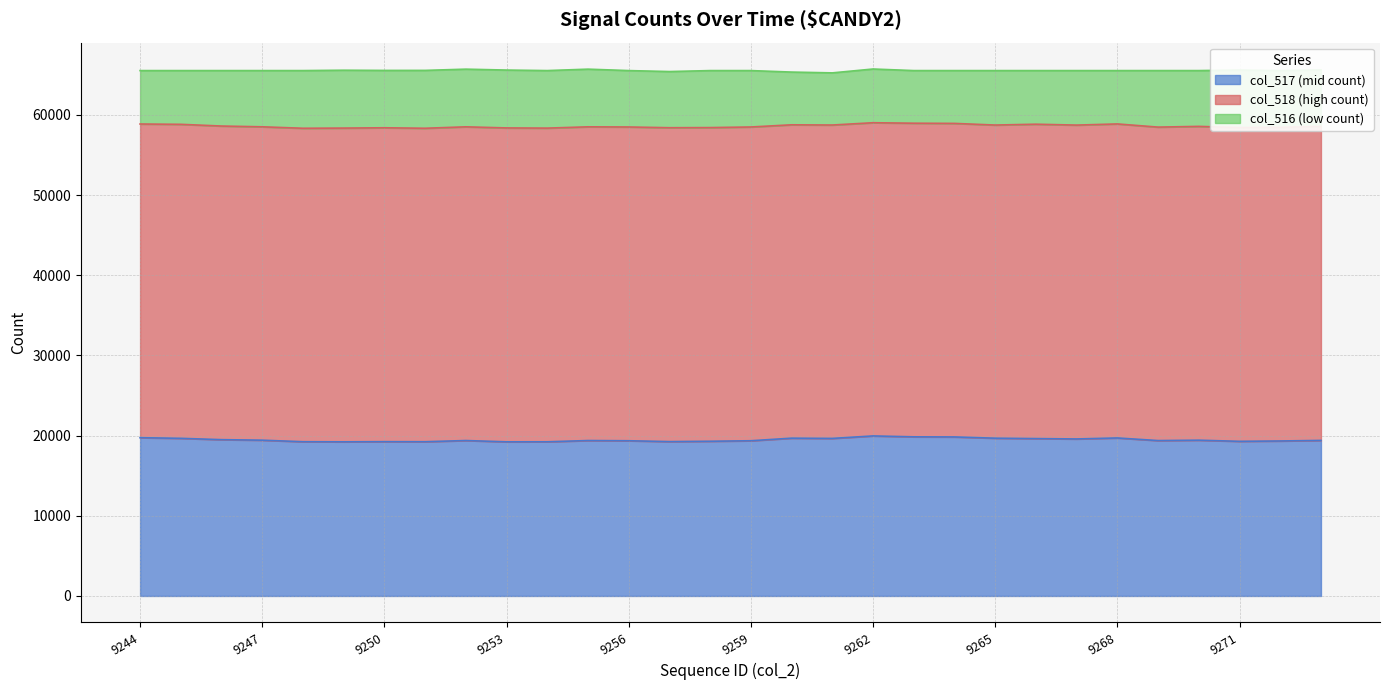

Is the value of col_518 at 9265 greater than the value of col_516 at 9265?

Yes